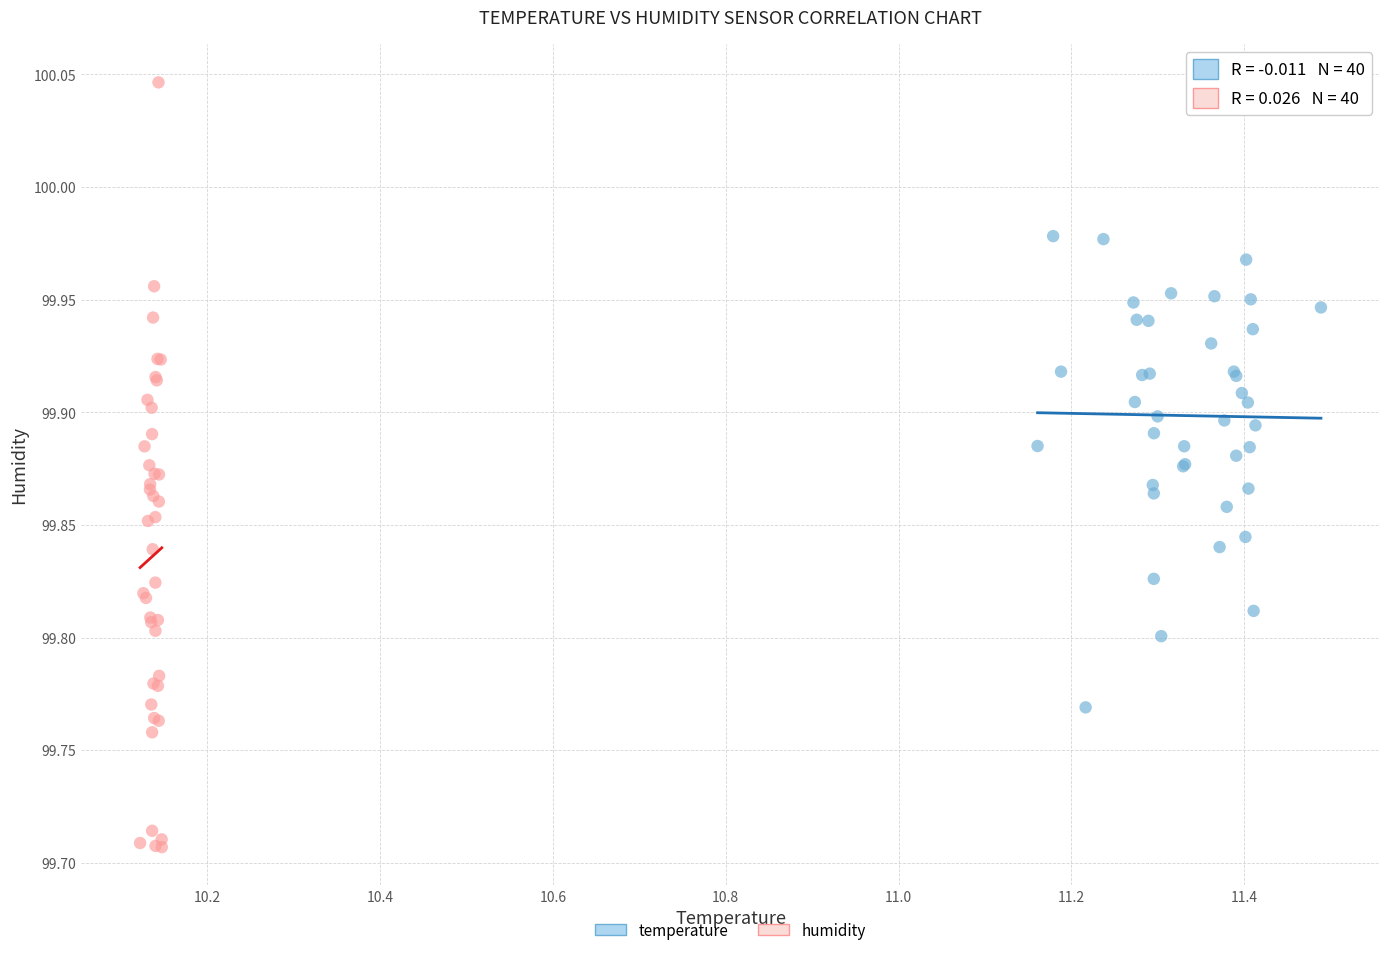

Which series reaches the maximum Y coordinate?

humidity